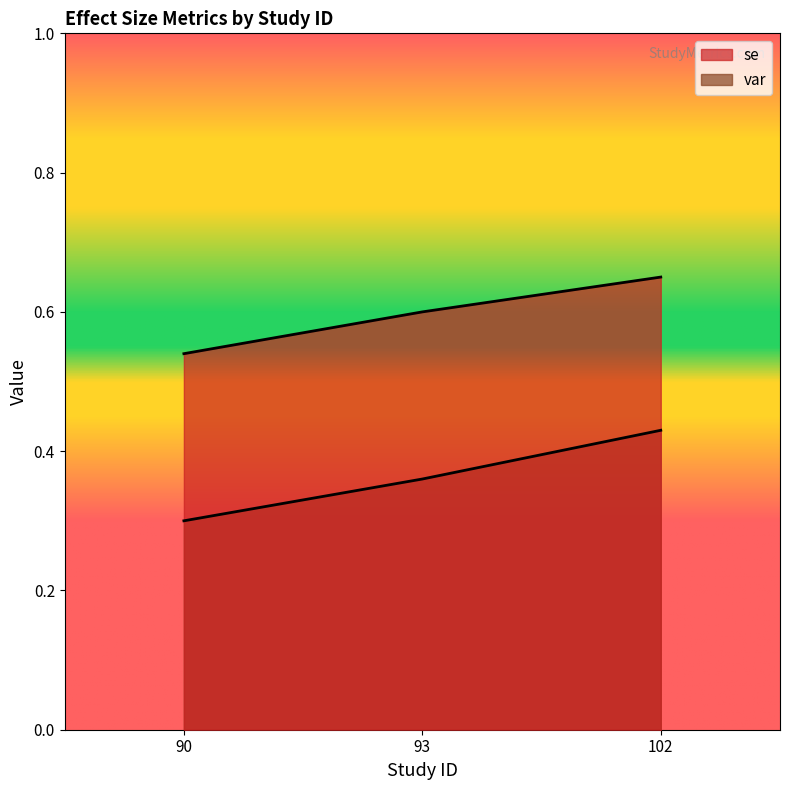

Is the value of se at 93 greater than the value of var at 102?

Yes